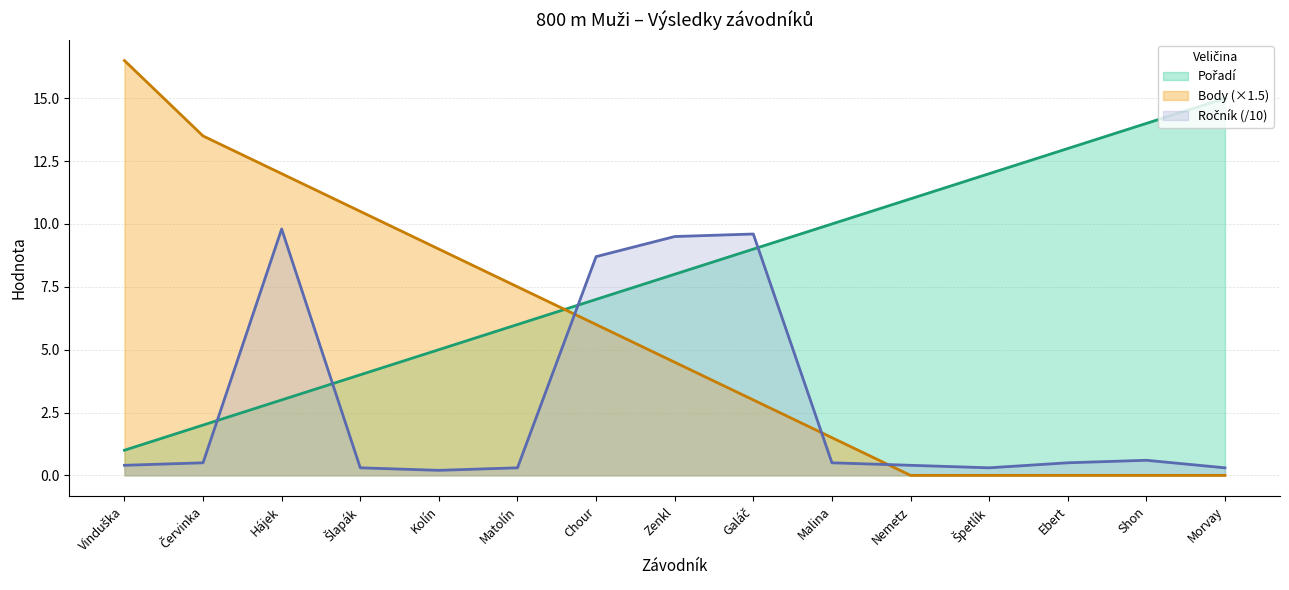

How many intersections are there between Ročník and Body?

3